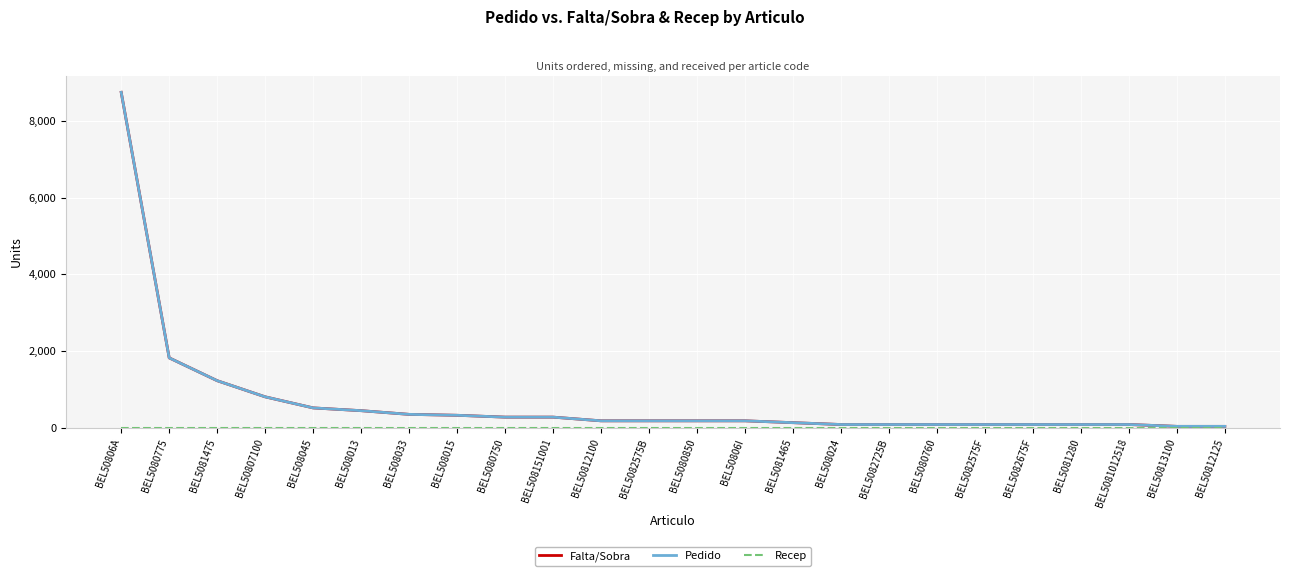

What is the total value across all series at BEL5082575F?

192